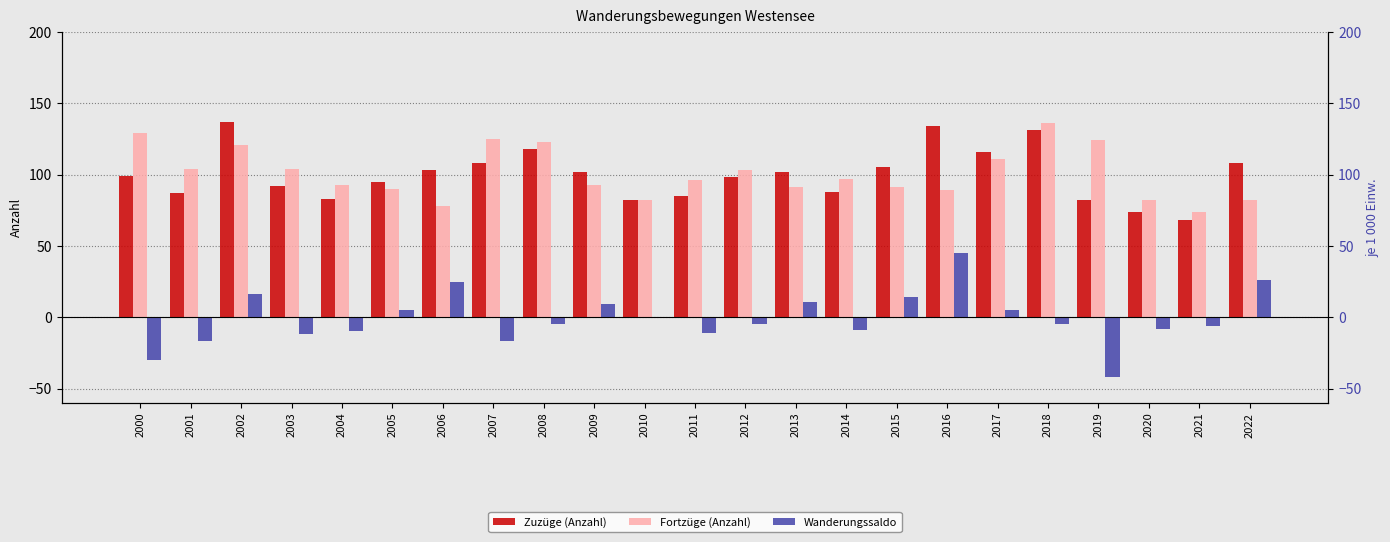

Reading left to right, list all the values displayed in this chart.

Zuzüge (Anzahl): 99	87	137	92	83	95	103	108	118	102	82	85	98	102	88	105	134	116	131	82	74	68	108
Fortzüge (Anzahl): 129	104	121	104	93	90	78	125	123	93	82	96	103	91	97	91	89	111	136	124	82	74	82
Wanderungssaldo: -30	-17	16	-12	-10	5	25	-17	-5	9	0	-11	-5	11	-9	14	45	5	-5	-42	-8	-6	26